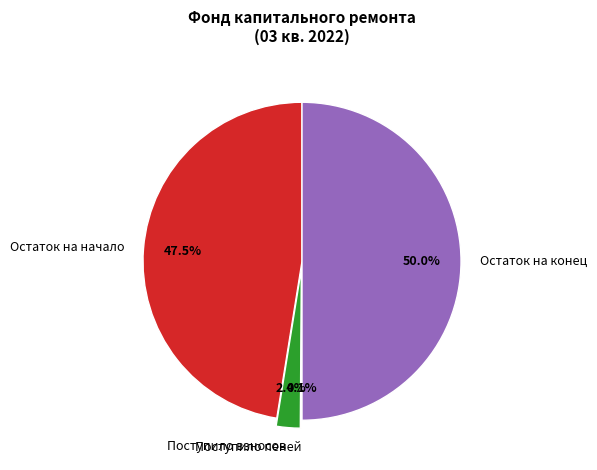

How much of the chart is everything except Поступило взносов?

97.6%